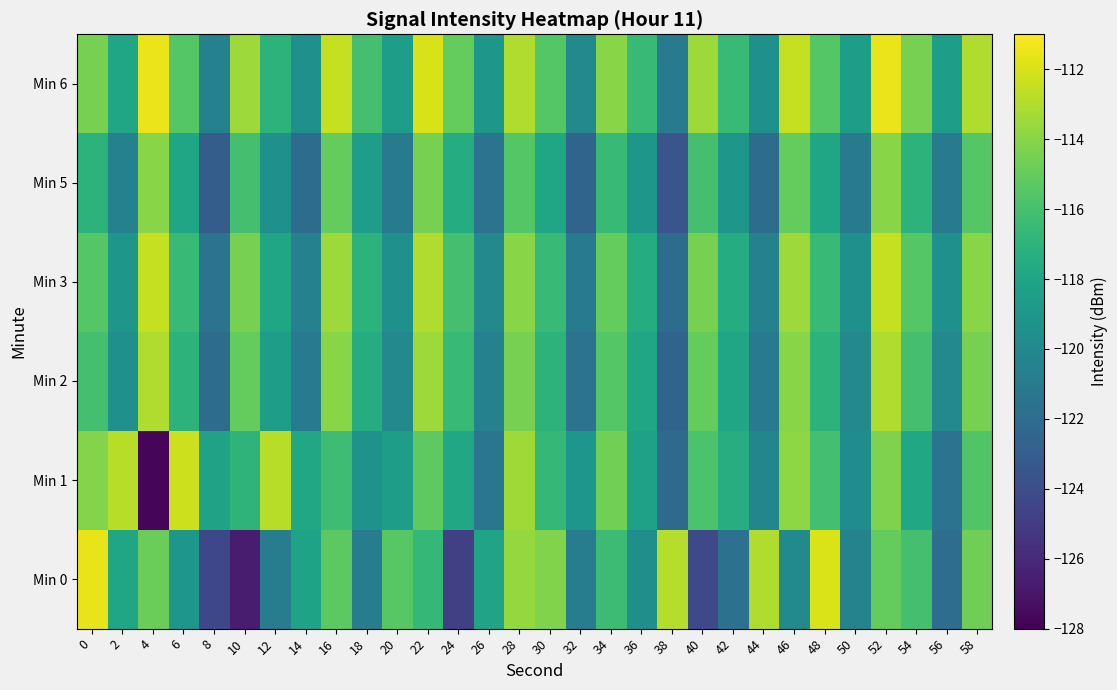

Which series has the largest range (max minus min)?

Min 1